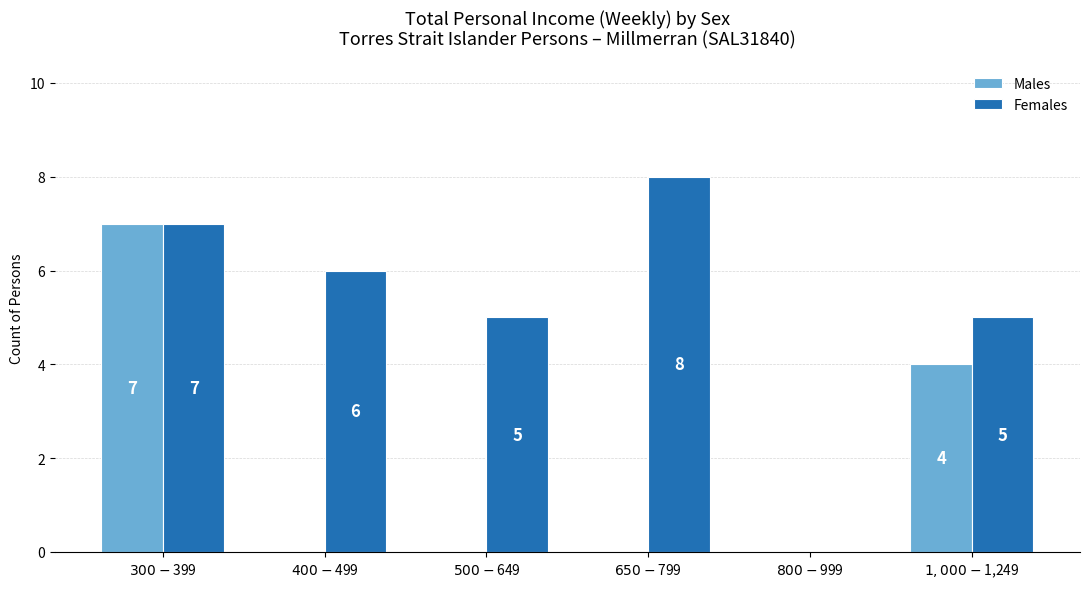

How many Females values are between 5 and 7?

4